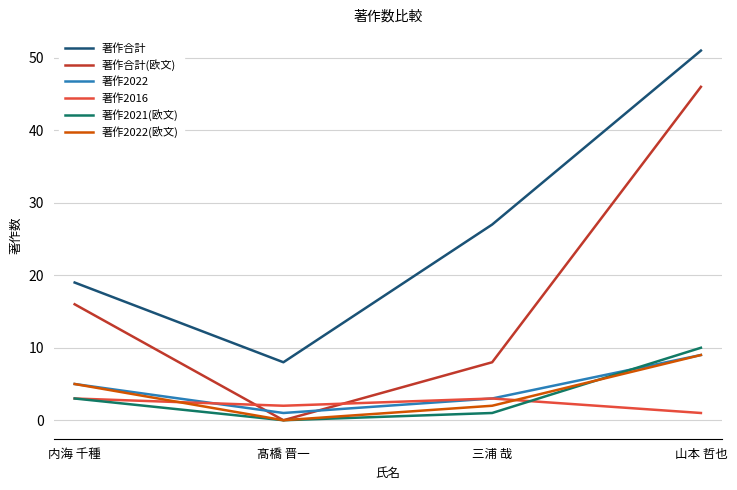

Rank the categories by 著作合計 value from highest to lowest.

山本 哲也, 三浦 哉, 内海 千種, 髙橋 晋一